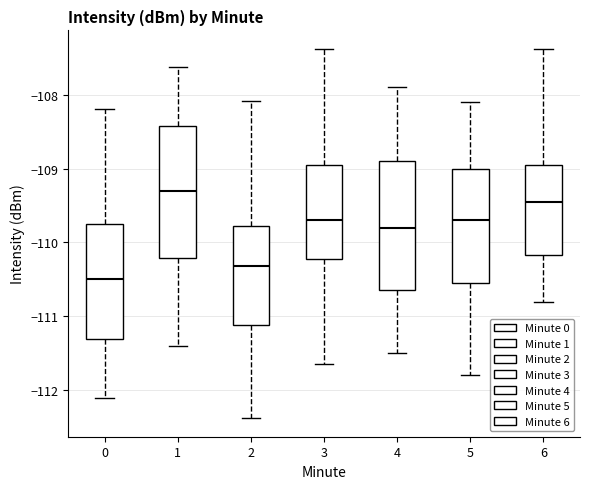

Reading left to right, transcribe this box plot: for each box, give where its median line is, the range the box spans, and where its two whiskers end, as read against the y-axis. The values are not printed on the chart, so give them approximately, as read against the axis.

0: median -110.5, box -111.3 to -109.8, whiskers -112.1 to -108.2
1: median -109.3, box -110.2 to -108.4, whiskers -111.4 to -107.6
2: median -110.3, box -111.1 to -109.8, whiskers -112.4 to -108.1
3: median -109.7, box -110.2 to -109.0, whiskers -111.6 to -107.4
4: median -109.8, box -110.6 to -108.9, whiskers -111.5 to -107.9
5: median -109.7, box -110.5 to -109.0, whiskers -111.8 to -108.1
6: median -109.4, box -110.2 to -109.0, whiskers -110.8 to -107.4